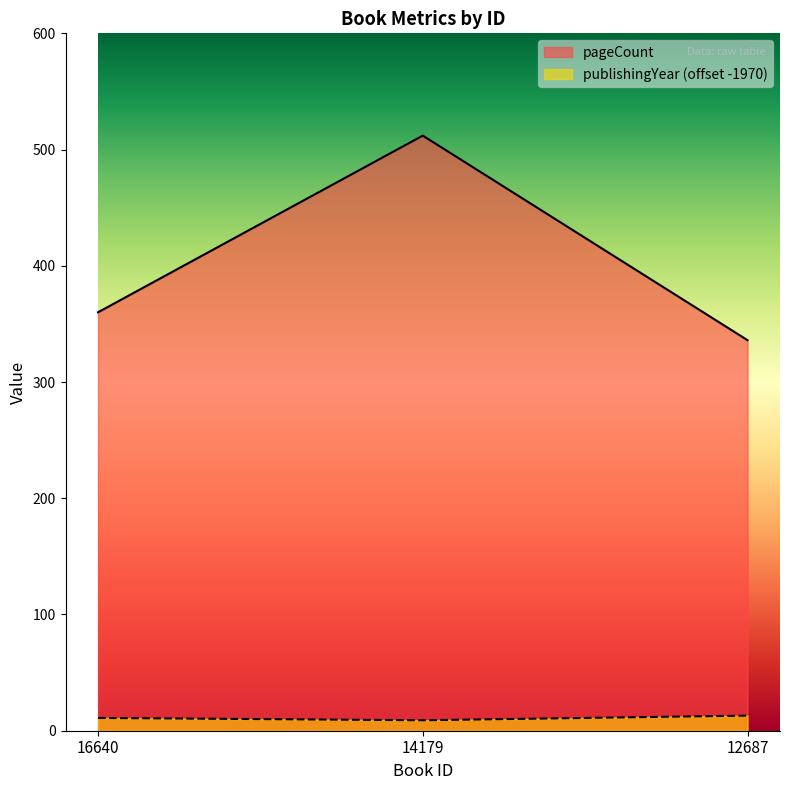

What is the difference between the pageCount values at 16640 and 12687?

24